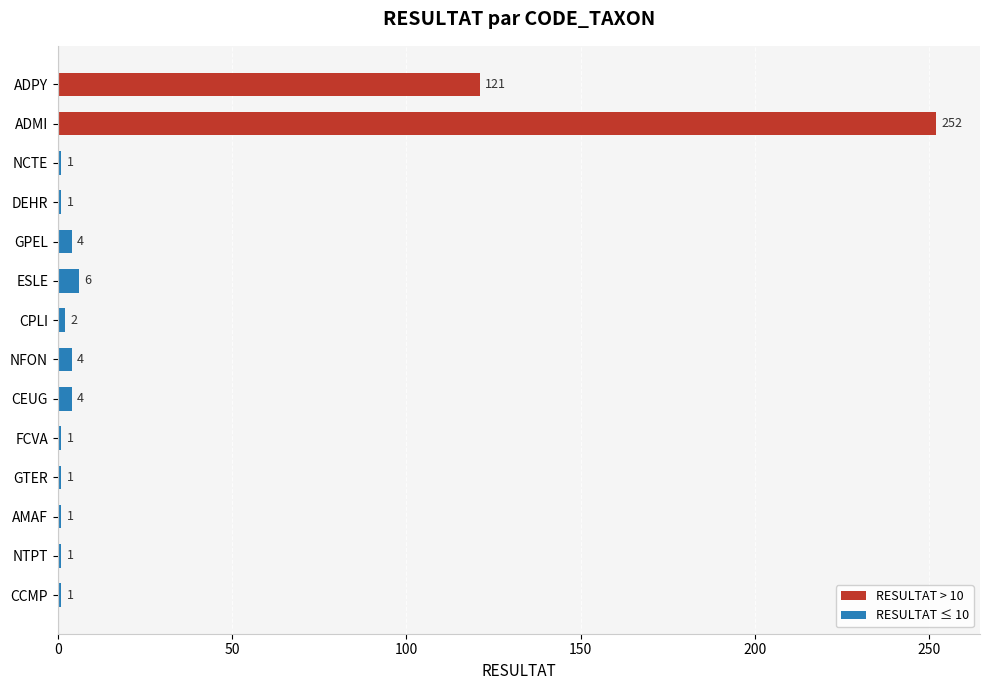

Does the chart contain any negative values?

No